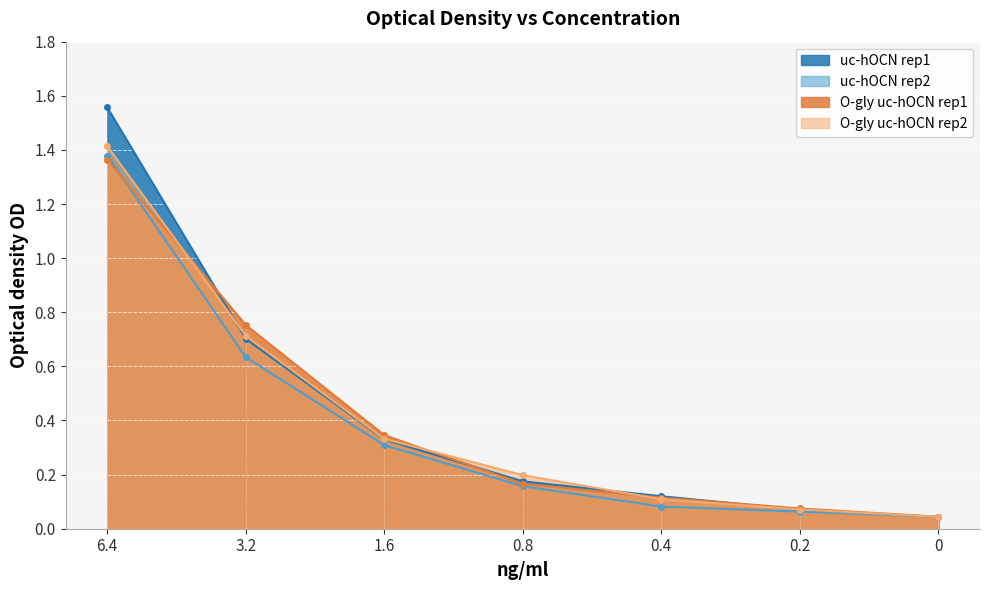

What are all the series names shown in the legend?

uc-hOCN rep1, uc-hOCN rep2, O-gly uc-hOCN rep1, O-gly uc-hOCN rep2